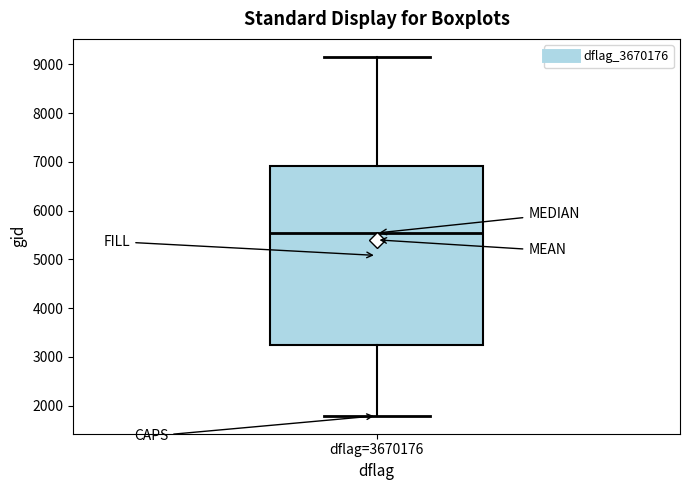

Read this box plot against the y-axis: the position of the median line, the range covered by the box, and the ends of both whiskers. The values are not printed on the chart, so give them approximately, as read against the axis.

median 5500, box 3200 to 6900, whiskers 1800 to 9200